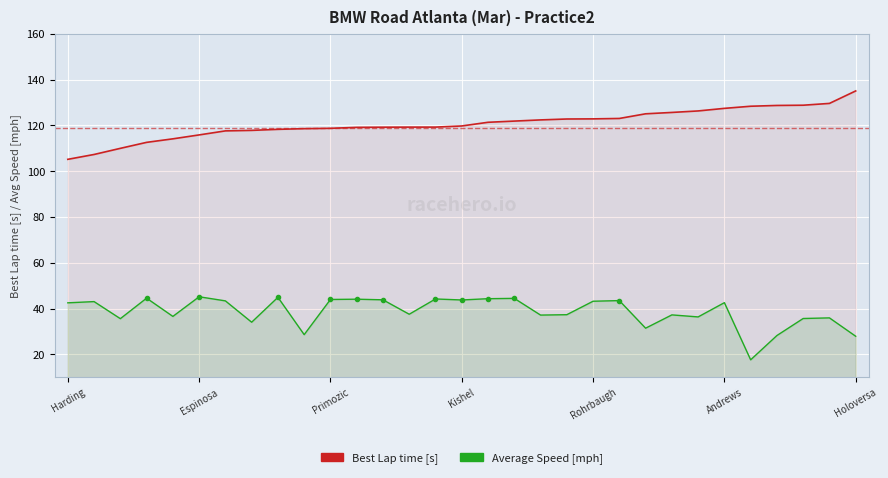

What is the approximate value of Average Speed [mph] at 24?

36.4